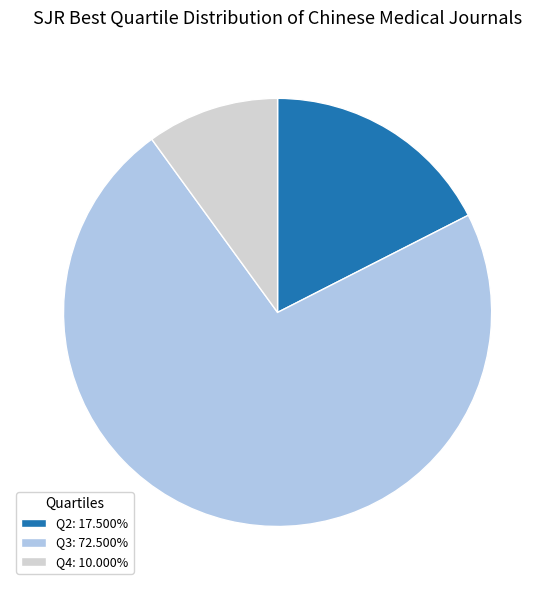

The Q2 slice represents 18% of the pie. True or false?

True